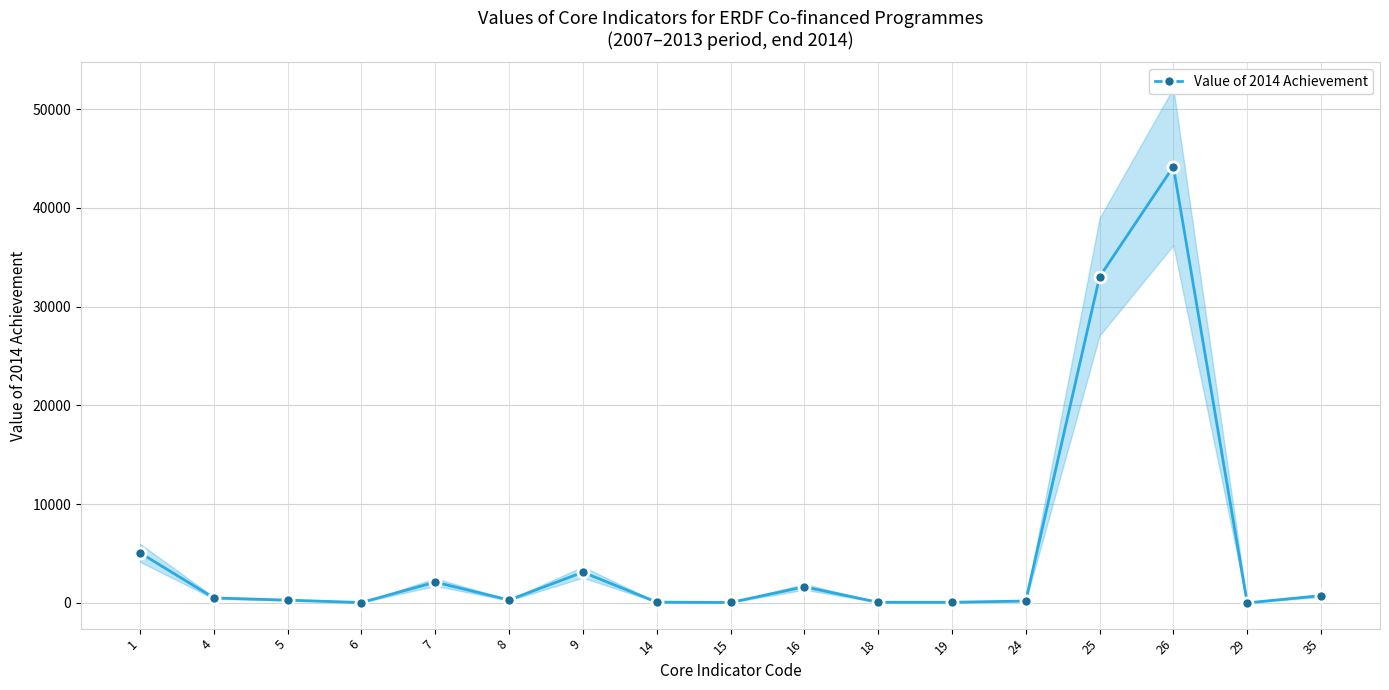

Reading left to right, what are all the values shown in this chart?

5068.3	504.0	279.0	39.5	2104.0	291.0	3111.0	79.5	40.6	1625.7	64.3	64.3	190.8	33019.0	44195.0	1.0	733.0